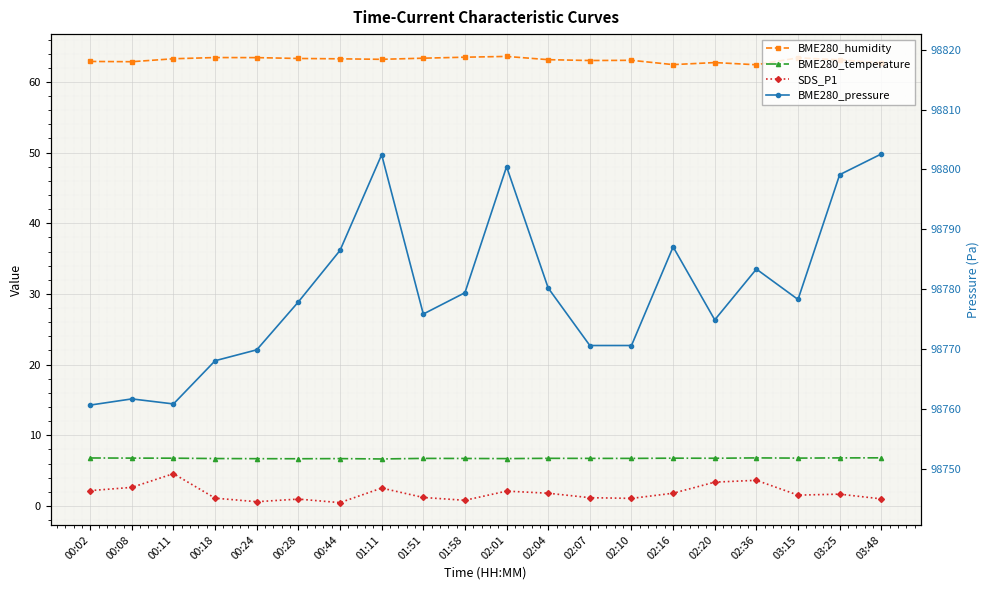

What is the sum of all BME280_pressure values?

1975590.9